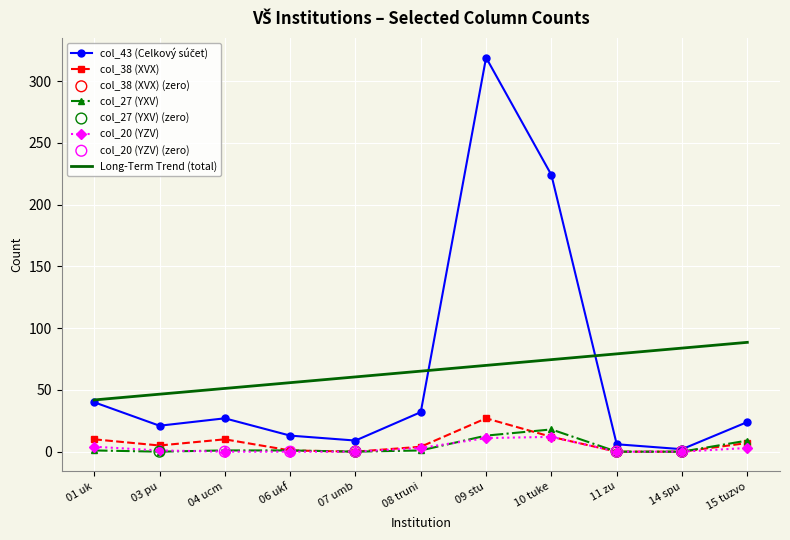

What is the total value across all series at 10 tuke?

340.5